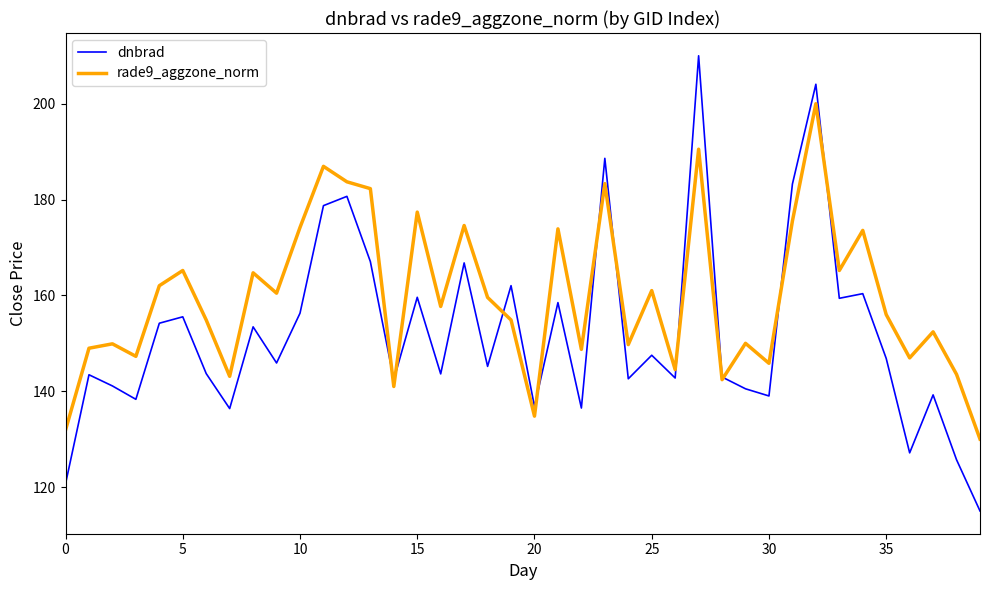

After their last crossing, which series has the higher values: dnbrad or rade9_aggzone_norm?

rade9_aggzone_norm